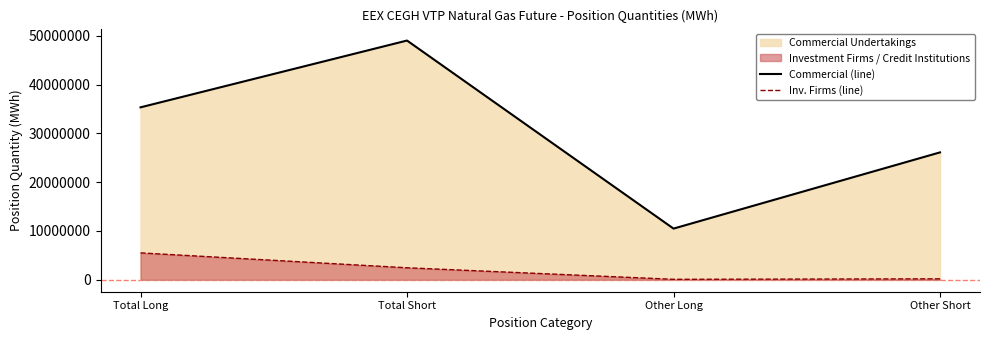

At which category does the chart reach its peak across all series?

Total Short